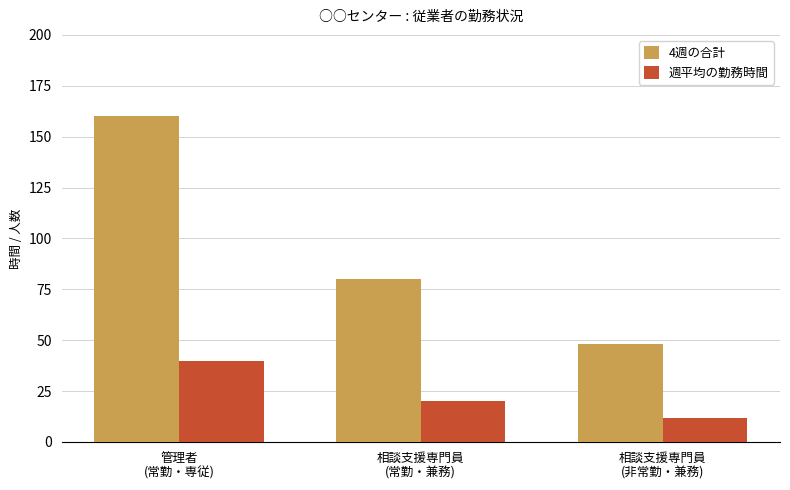

Rank the series at 相談支援専門員
(非常勤・兼務) from highest to lowest value.

4週の合計, 週平均の勤務時間